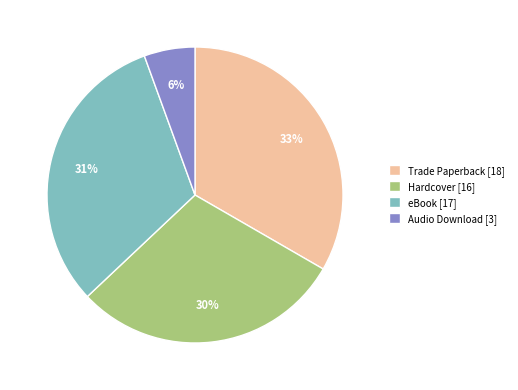

Is it true that Hardcover is 30% of the pie?

True